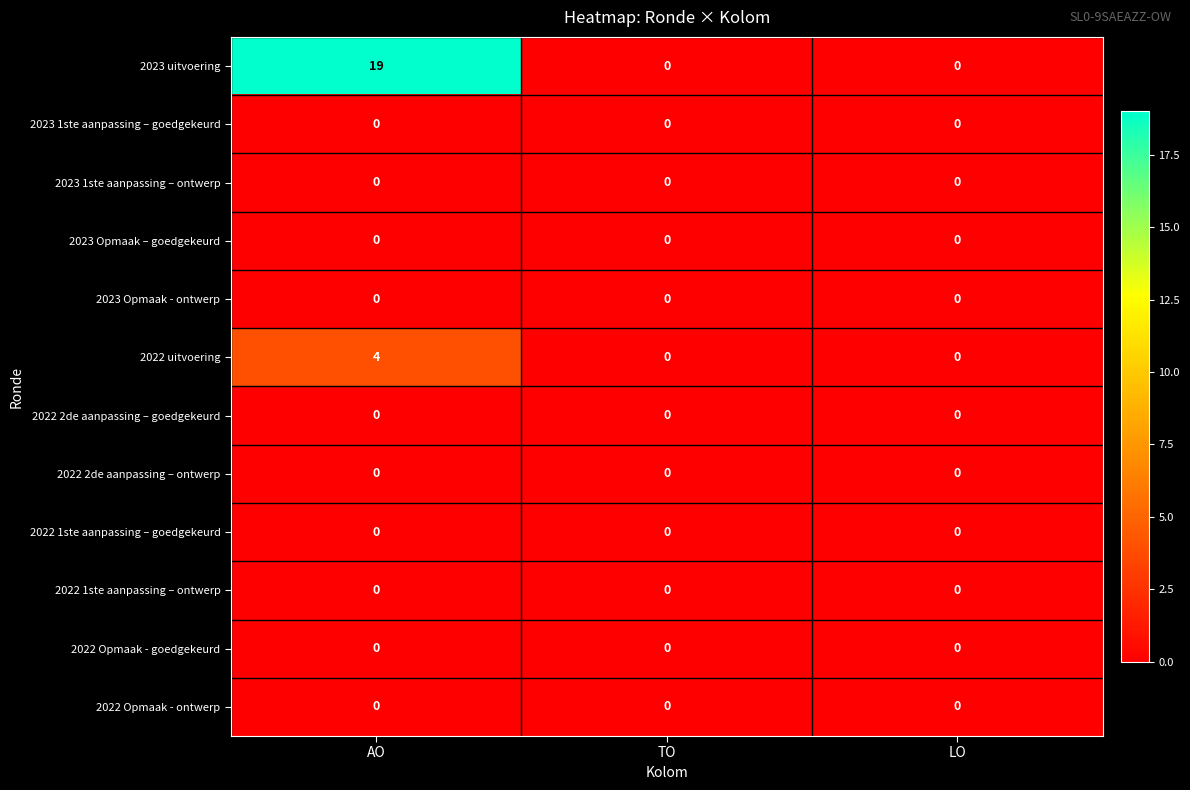

Which series has the largest total across all categories?

2023 uitvoering